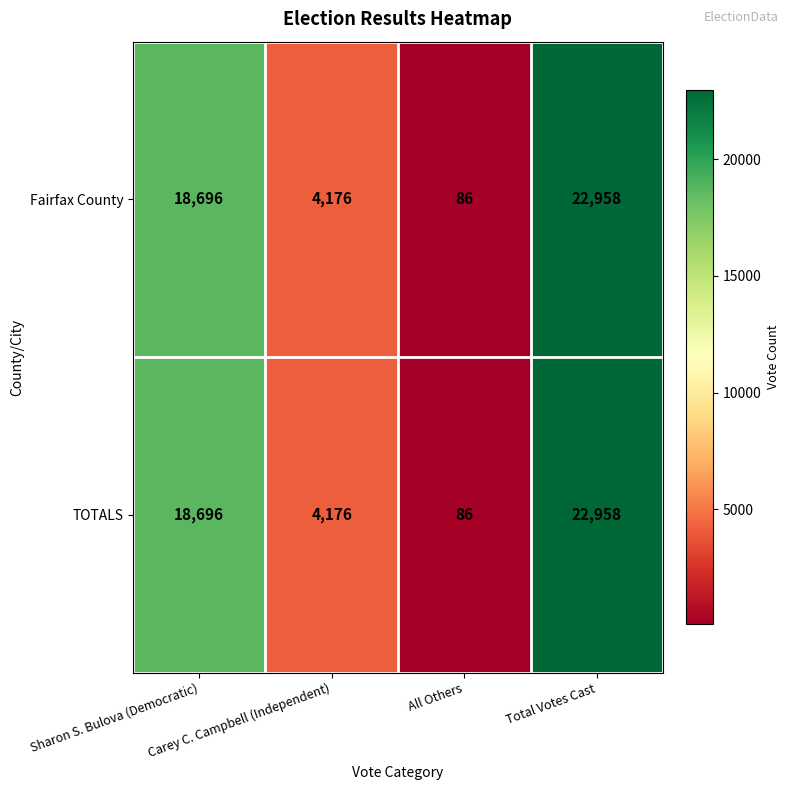

What is the average value of the TOTALS series?

11479